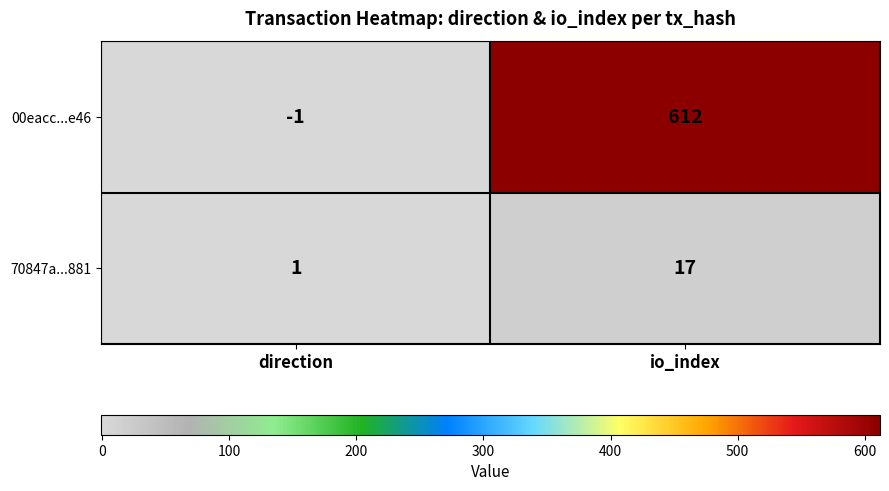

Which category has the lowest value in the 70847a...881 series?

direction